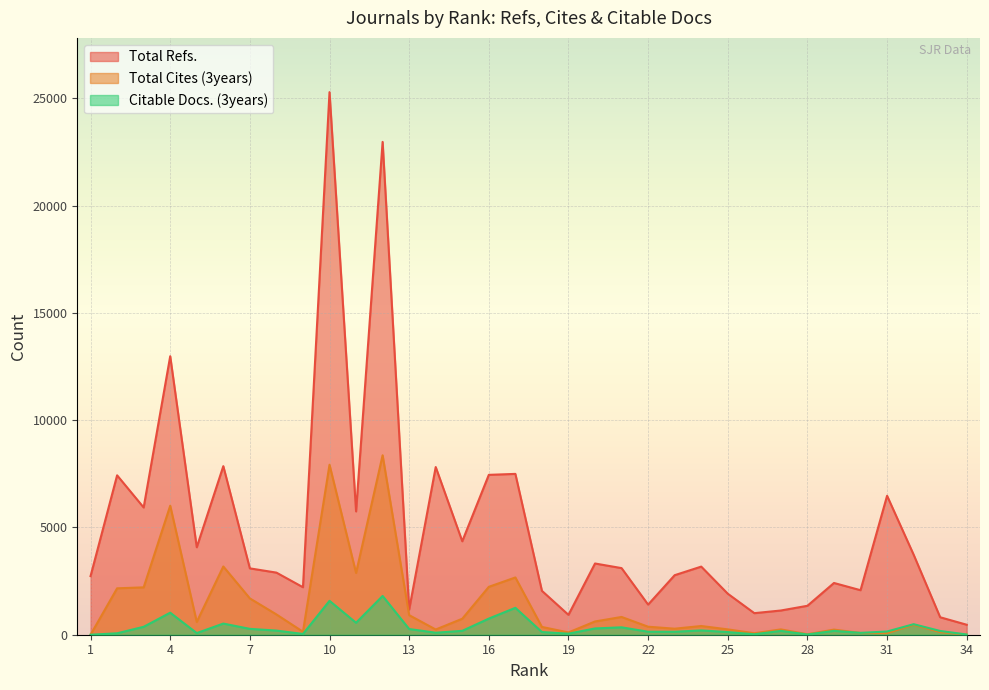

What is the value of the Citable Docs. (3years) point at the 27th from the left?

193